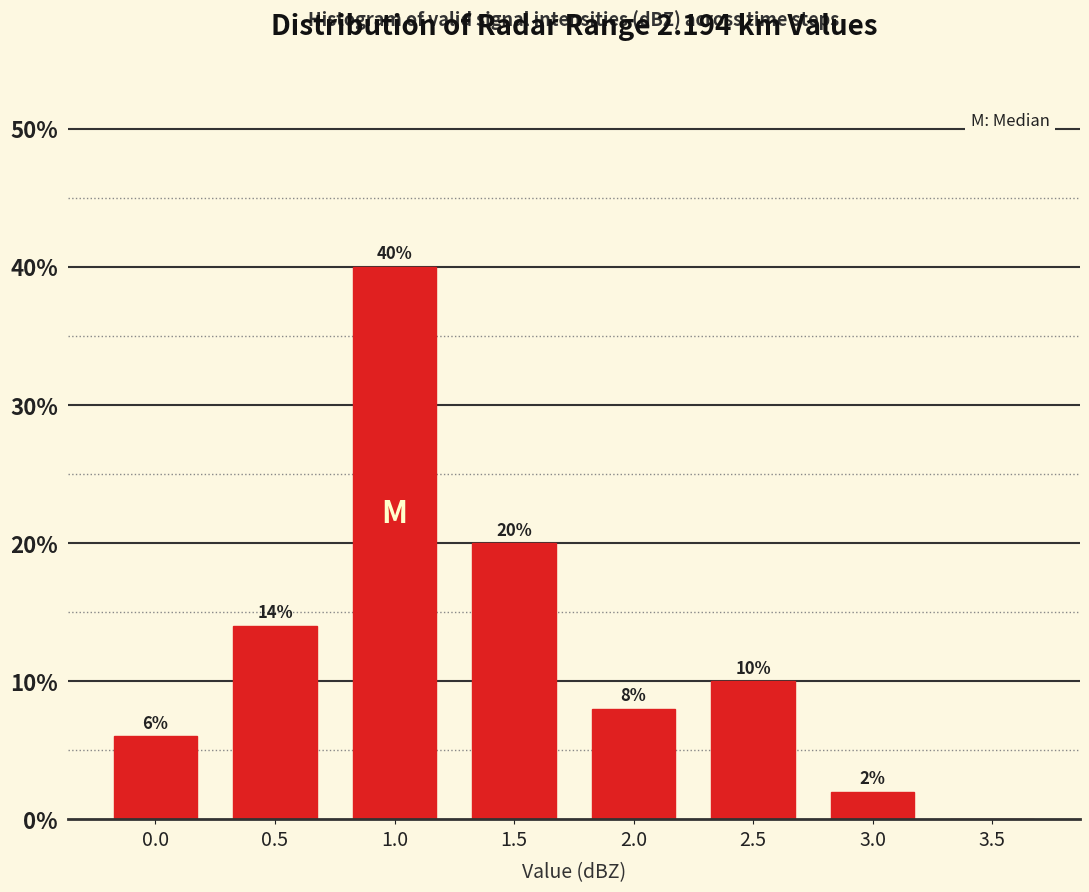

Reading left to right, transcribe all the data shown in this chart.

0.0=6.0	0.5=14.0	1.0=40.0	1.5=20.0	2.0=8.0	2.5=10.0	3.0=2.0	3.5=0.0